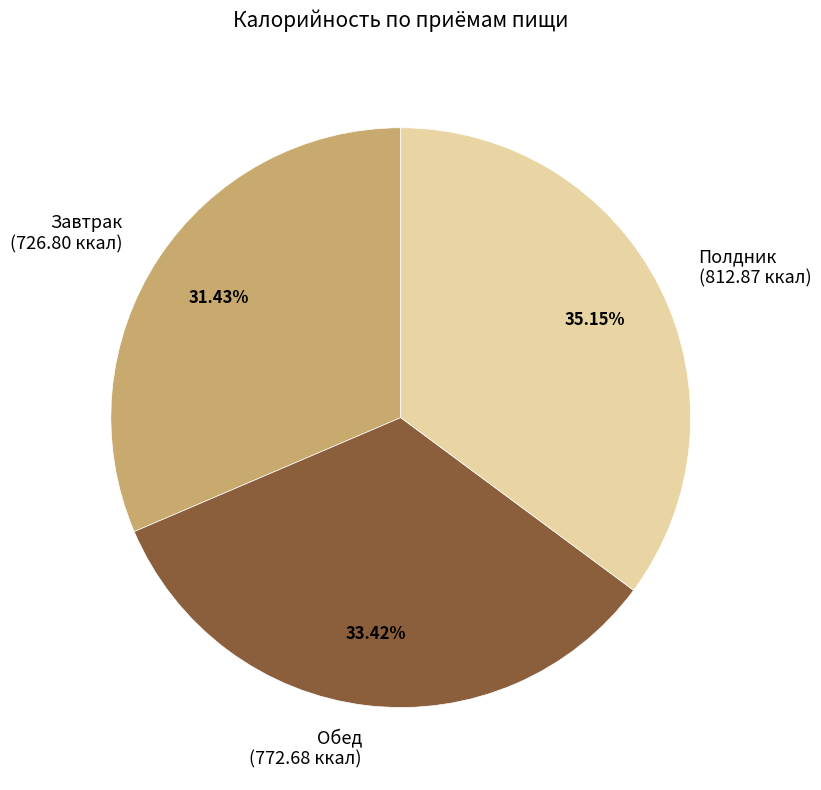

How many segments does this pie chart have?

3